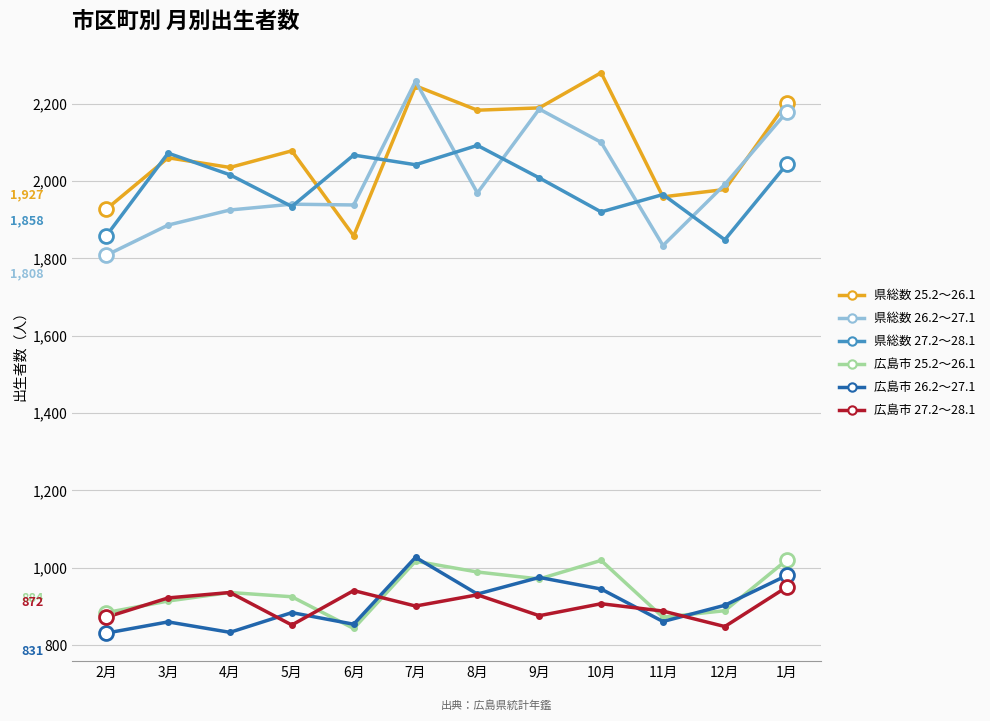

What is the minimum value shown in the chart?

831